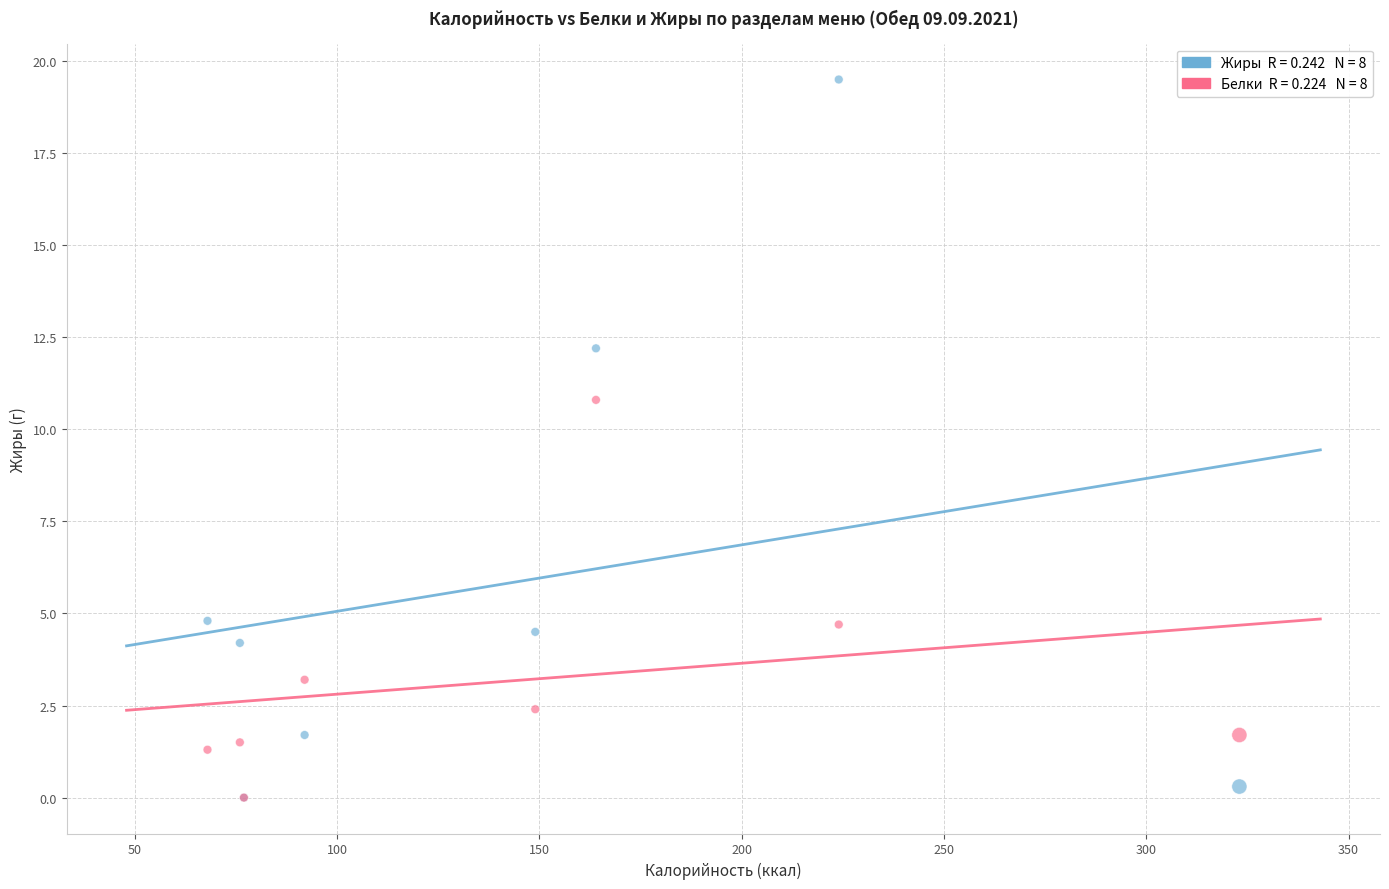

Across all series, what Y value is closest to 9?

10.8